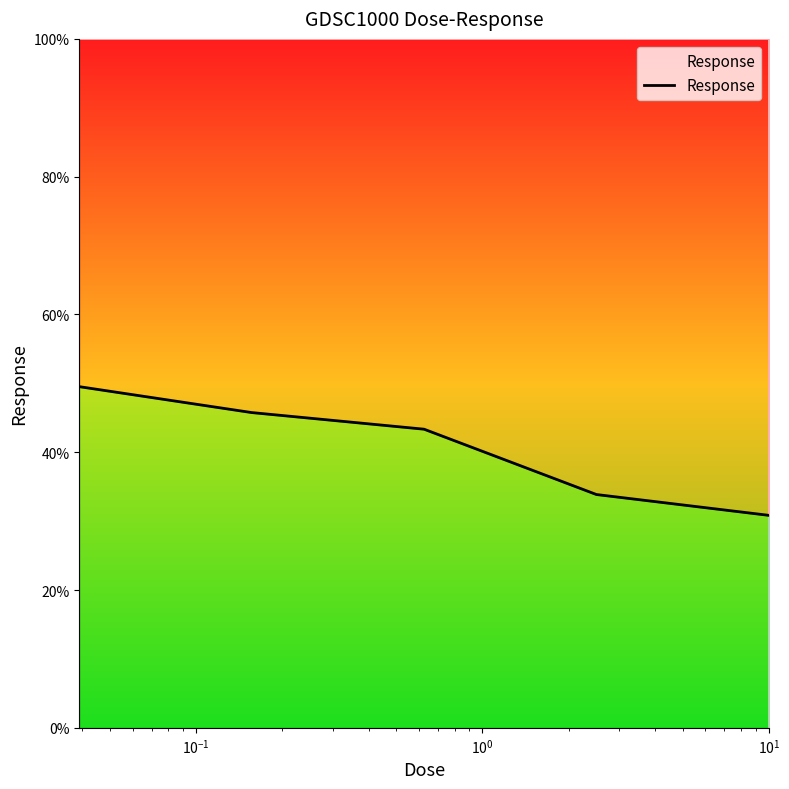

Does the chart have visible grid lines?

No